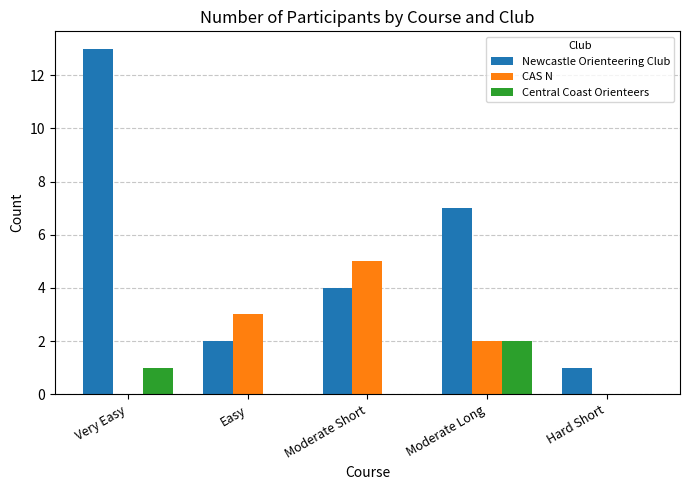

What are all the series names shown in the legend?

Newcastle Orienteering Club, CAS N, Central Coast Orienteers